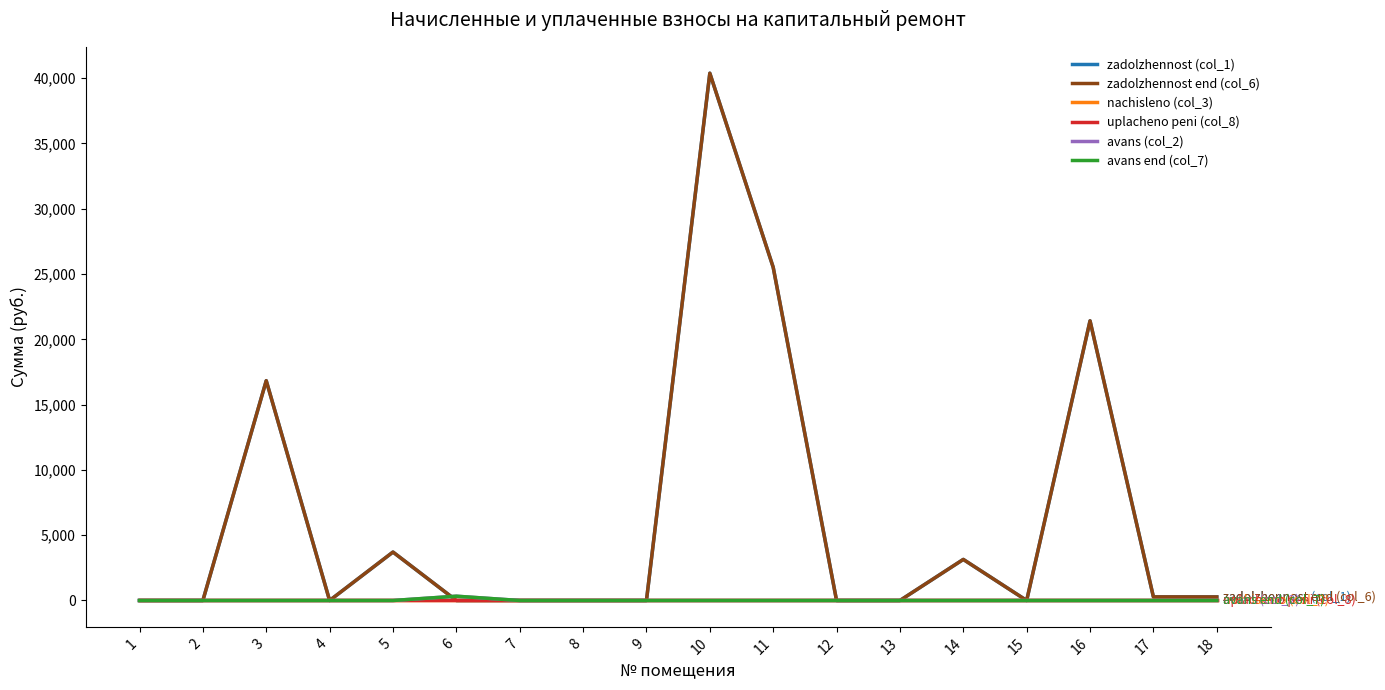

How many lines are shown in the chart?

6